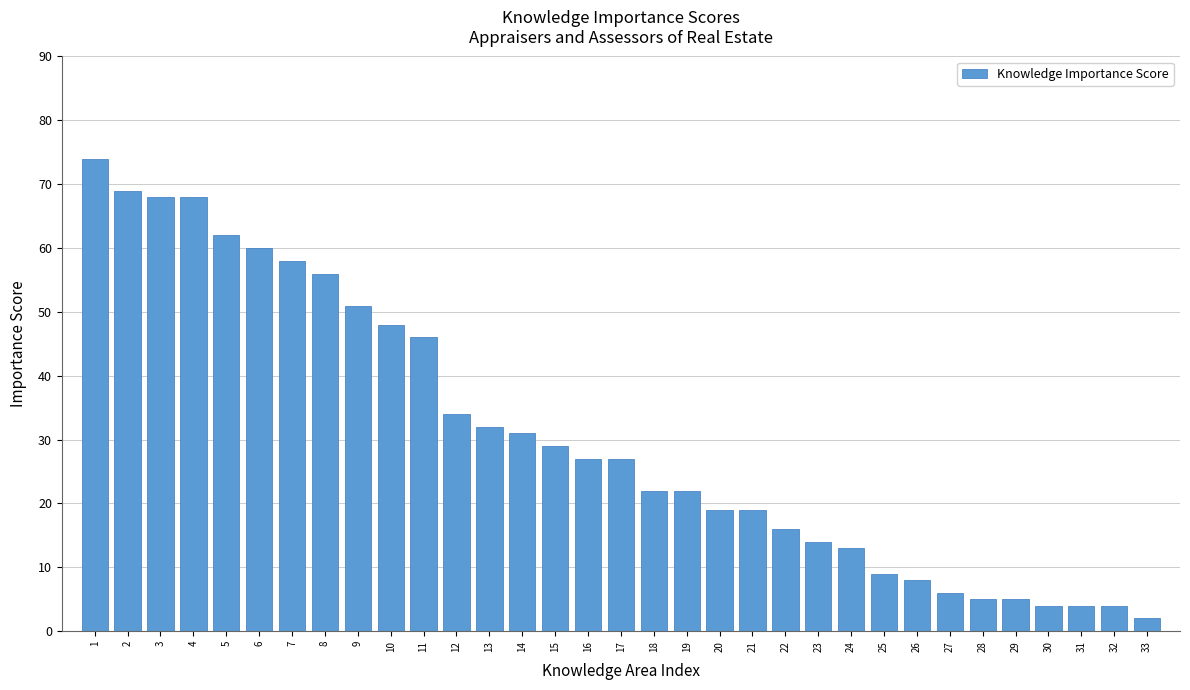

What is the value of the 3rd bar from the left?

68